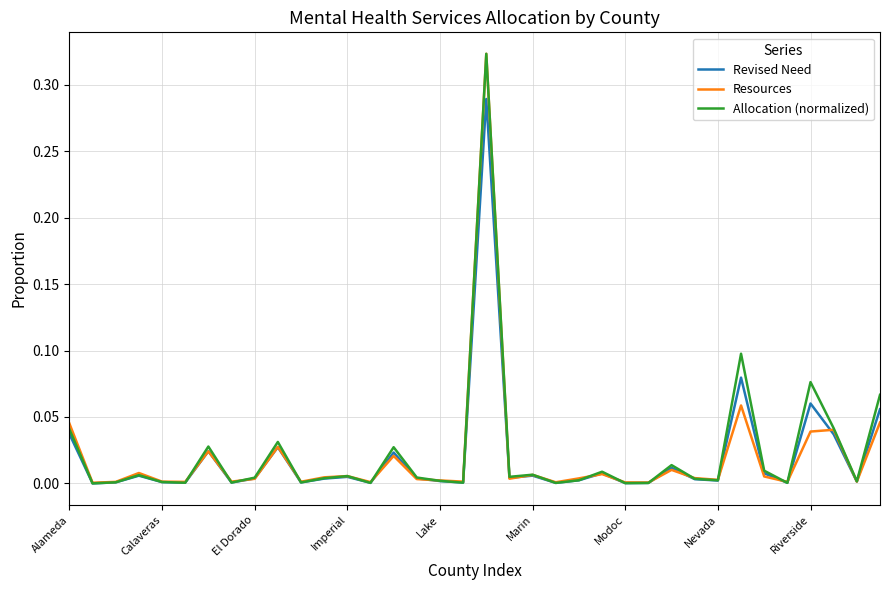

What is the highest value of the Resources series?

0.3